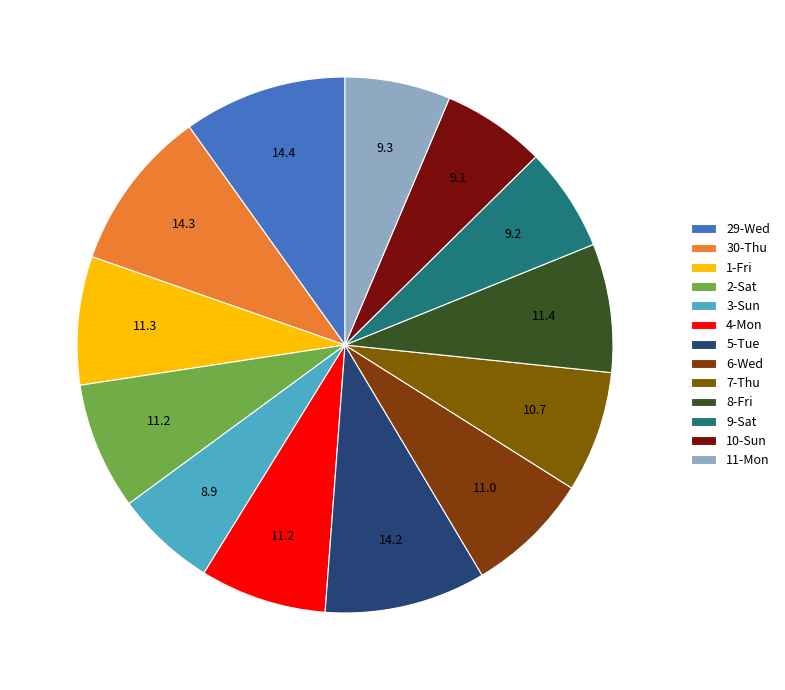

Count the number of slices in the pie.

13